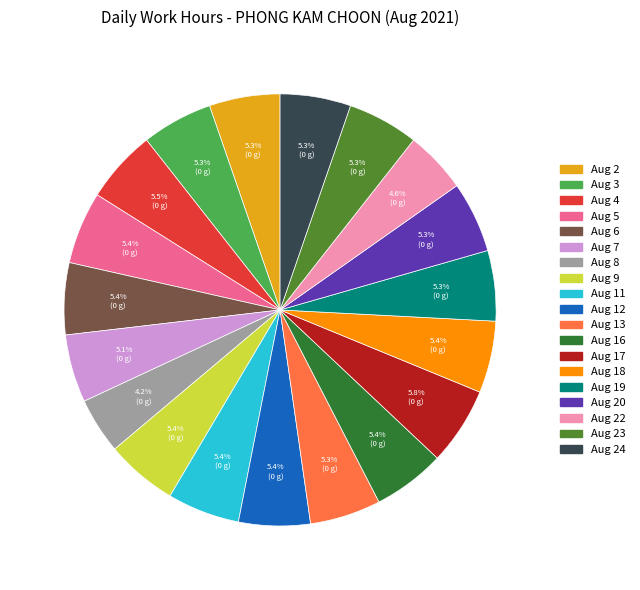

Does any single category account for the majority?

No